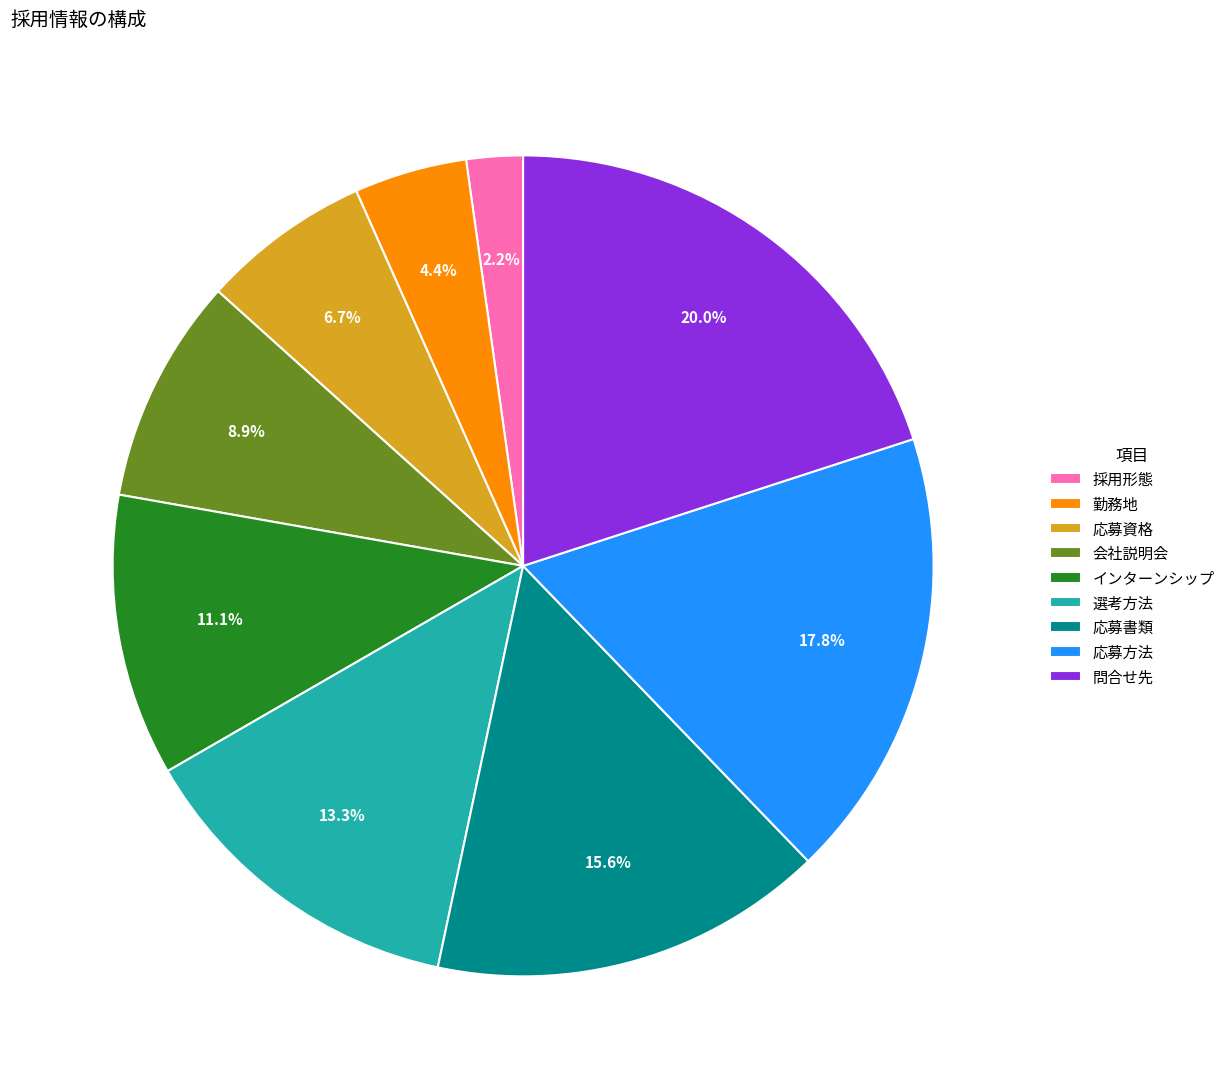

Approximately how many times larger is the value at 会社説明会 compared to 選考方法?

0.7